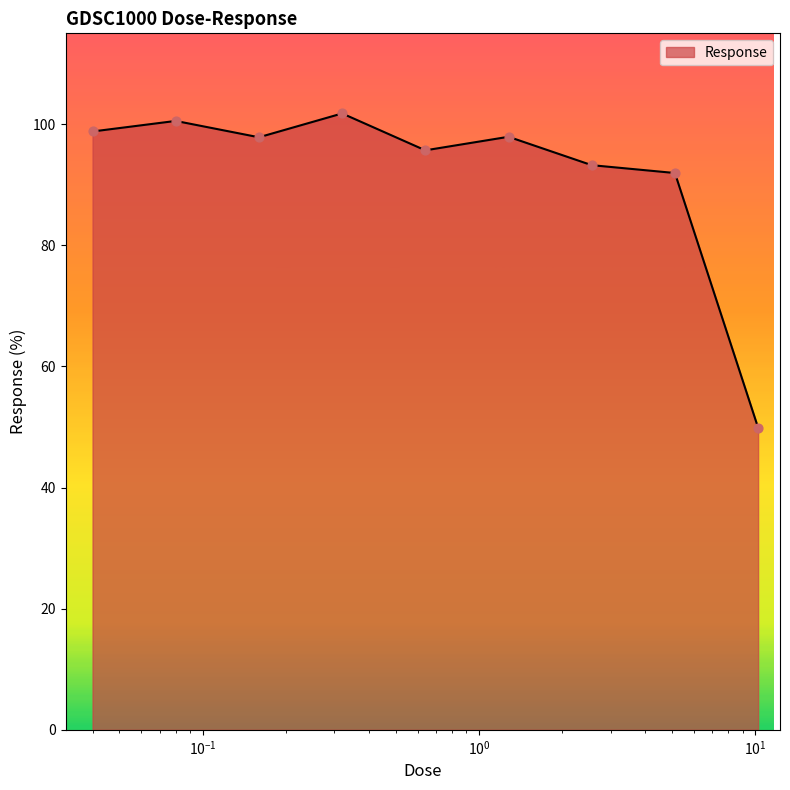

What is the maximum value shown in the chart?

101.8